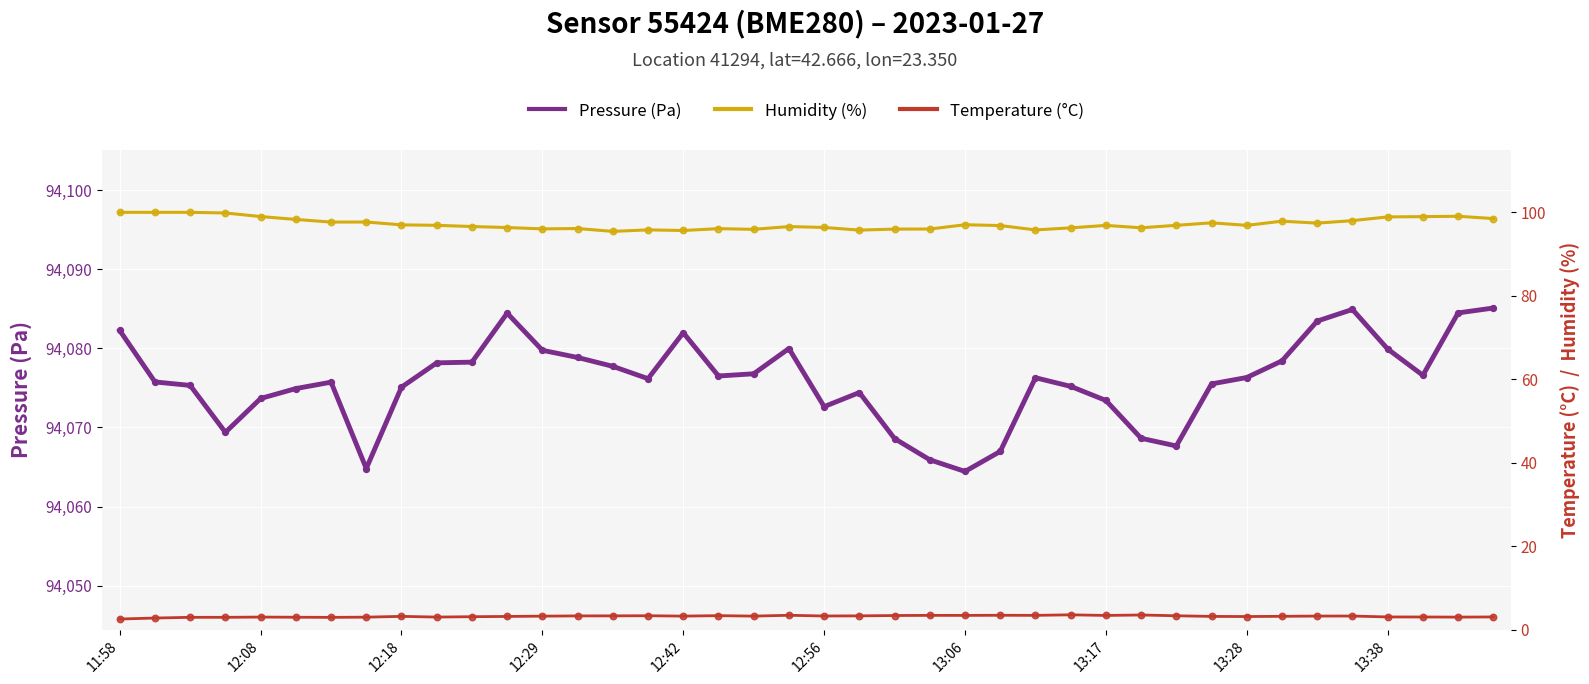

Which series has the largest total across all categories?

Pressure (Pa)